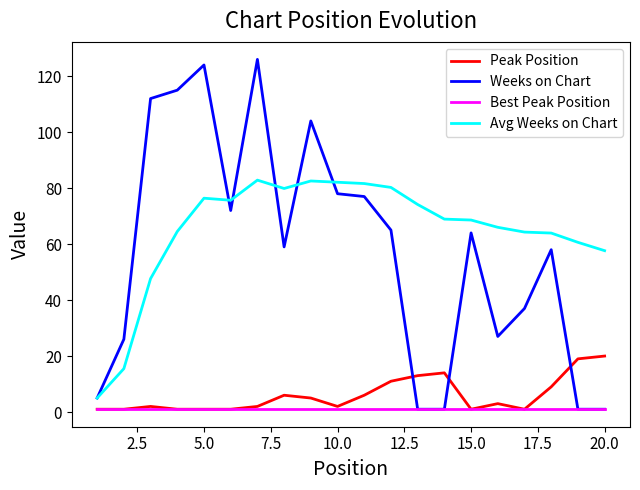

What is the average value of the Peak Position series?

6.0